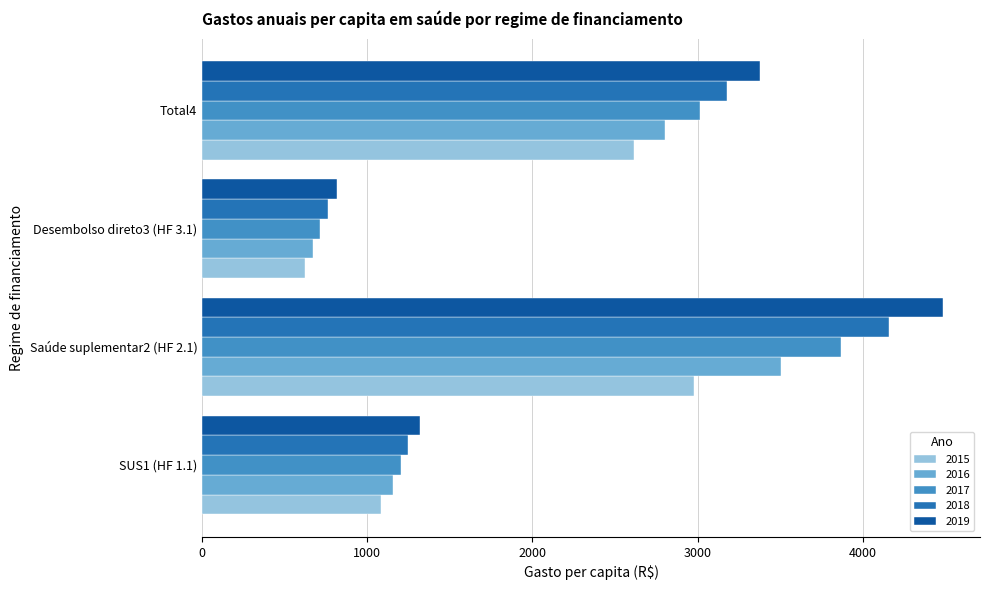

Where is 2018 nearest to the value 2460?

Total4